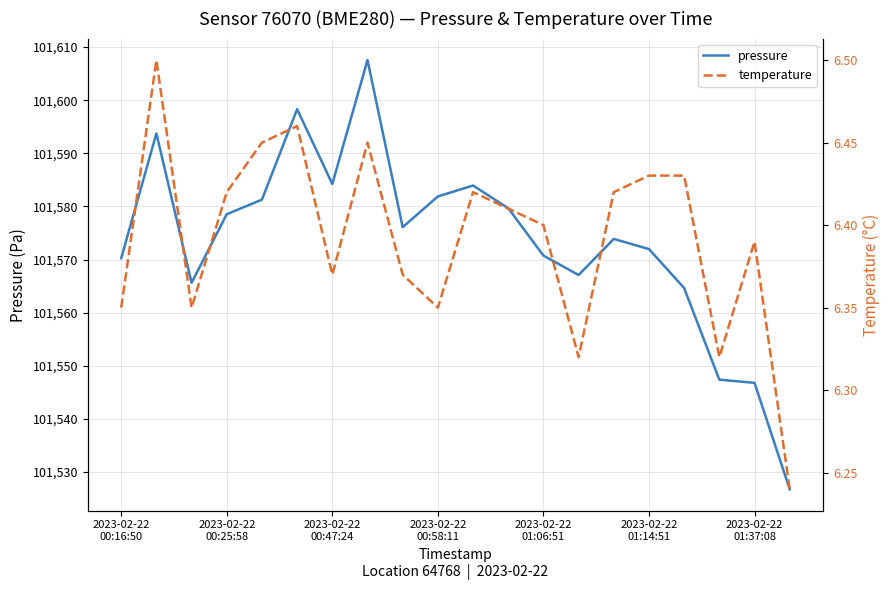

Reading left to right, transcribe all the data shown in this chart.

pressure: 101570.2	101593.8	101565.6	101578.5	101581.3	101598.3	101584.2	101607.6	101576.1	101581.9	101583.9	101579.7	101570.8	101567.1	101573.9	101572.0	101564.6	101547.4	101546.8	101526.8
temperature: 6.3	6.5	6.3	6.4	6.5	6.5	6.4	6.5	6.4	6.3	6.4	6.4	6.4	6.3	6.4	6.4	6.4	6.3	6.4	6.2